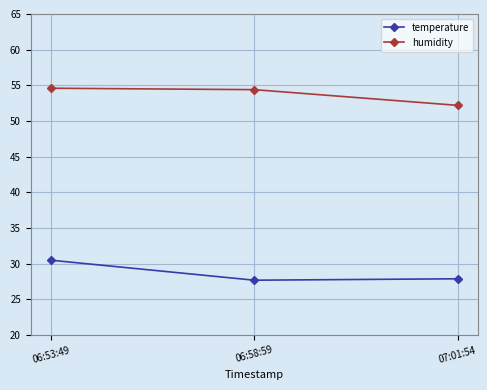

Reading left to right, transcribe all the data shown in this chart.

temperature: 30.5	27.7	27.9
humidity: 54.6	54.4	52.2